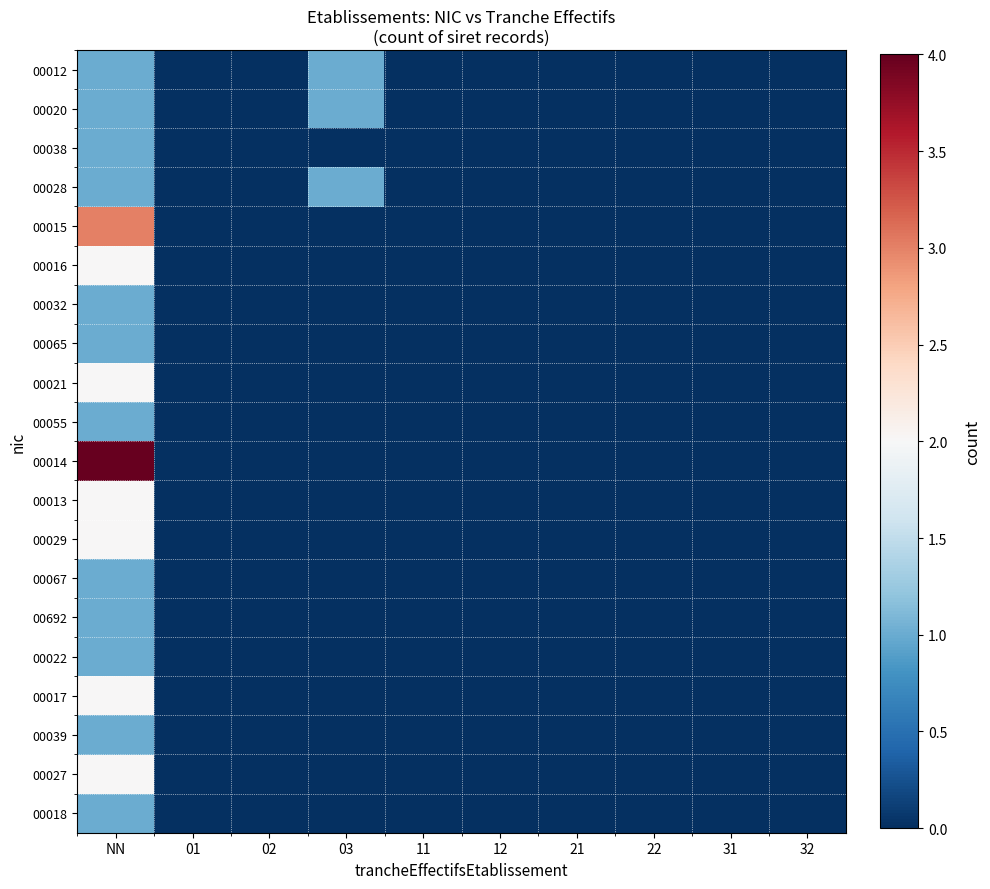

Reading left to right, list all the values displayed in this chart.

00012: NN=1	01=0	02=0	03=1	11=0	12=0	21=0	22=0	31=0	32=0
00020: NN=1	01=0	02=0	03=1	11=0	12=0	21=0	22=0	31=0	32=0
00038: NN=1	01=0	02=0	03=0	11=0	12=0	21=0	22=0	31=0	32=0
00028: NN=1	01=0	02=0	03=1	11=0	12=0	21=0	22=0	31=0	32=0
00015: NN=3	01=0	02=0	03=0	11=0	12=0	21=0	22=0	31=0	32=0
00016: NN=2	01=0	02=0	03=0	11=0	12=0	21=0	22=0	31=0	32=0
00032: NN=1	01=0	02=0	03=0	11=0	12=0	21=0	22=0	31=0	32=0
00065: NN=1	01=0	02=0	03=0	11=0	12=0	21=0	22=0	31=0	32=0
00021: NN=2	01=0	02=0	03=0	11=0	12=0	21=0	22=0	31=0	32=0
00055: NN=1	01=0	02=0	03=0	11=0	12=0	21=0	22=0	31=0	32=0
00014: NN=4	01=0	02=0	03=0	11=0	12=0	21=0	22=0	31=0	32=0
00013: NN=2	01=0	02=0	03=0	11=0	12=0	21=0	22=0	31=0	32=0
00029: NN=2	01=0	02=0	03=0	11=0	12=0	21=0	22=0	31=0	32=0
00067: NN=1	01=0	02=0	03=0	11=0	12=0	21=0	22=0	31=0	32=0
00692: NN=1	01=0	02=0	03=0	11=0	12=0	21=0	22=0	31=0	32=0
00022: NN=1	01=0	02=0	03=0	11=0	12=0	21=0	22=0	31=0	32=0
00017: NN=2	01=0	02=0	03=0	11=0	12=0	21=0	22=0	31=0	32=0
00039: NN=1	01=0	02=0	03=0	11=0	12=0	21=0	22=0	31=0	32=0
00027: NN=2	01=0	02=0	03=0	11=0	12=0	21=0	22=0	31=0	32=0
00018: NN=1	01=0	02=0	03=0	11=0	12=0	21=0	22=0	31=0	32=0